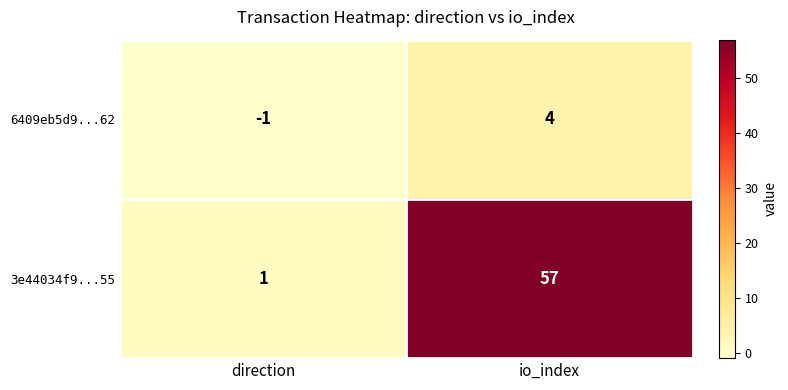

Where is 6409eb5d9...62 nearest to the value 1?

direction